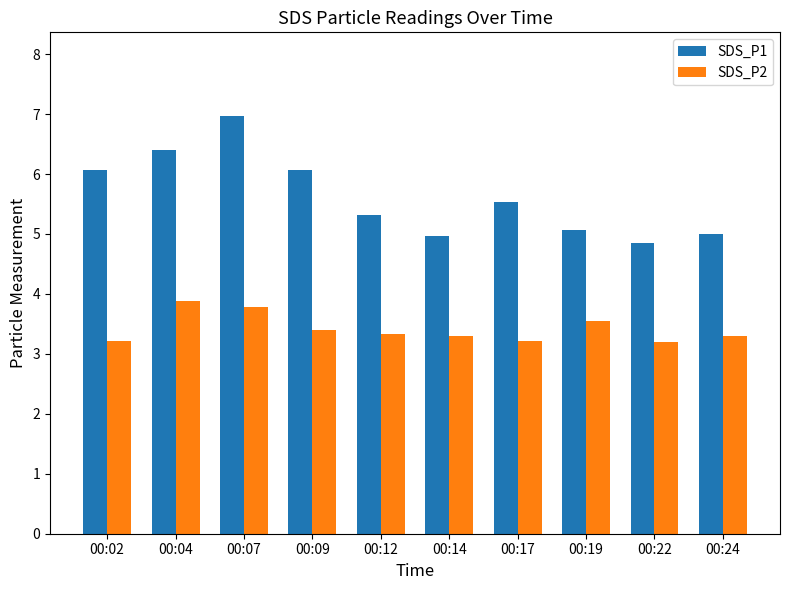

At which category is the sum across all series the highest?

00:07